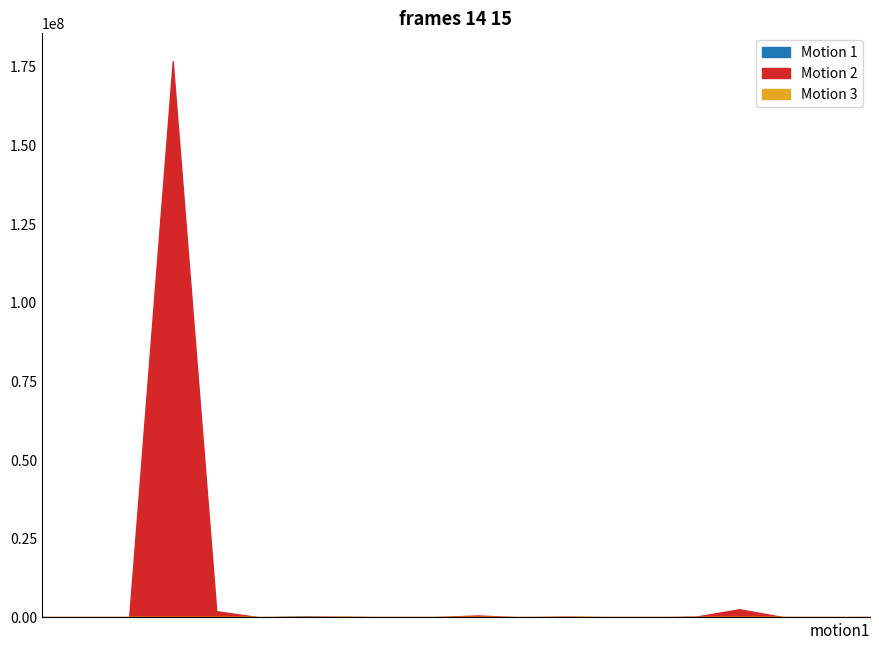

What is the greatest value displayed?

176844251.3